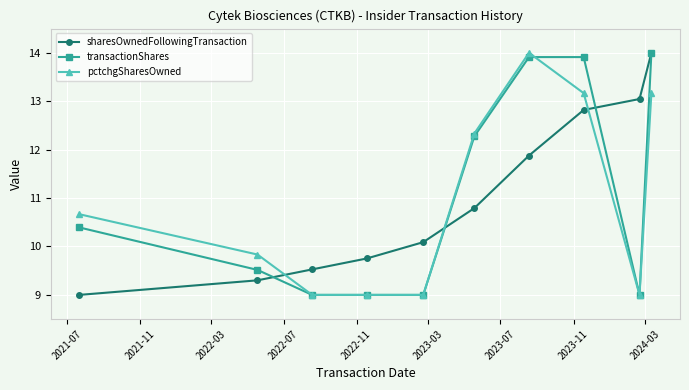

At how many categories does at least one series exceed 10?

7